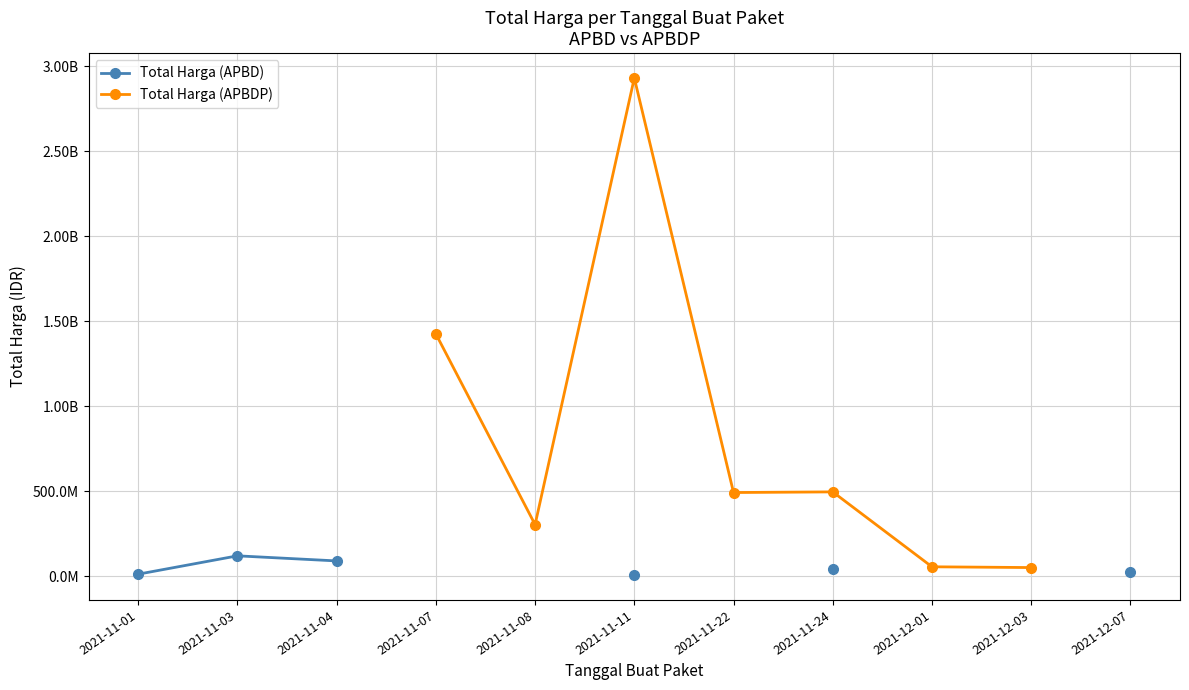

Is the value of Total Harga (APBD) at 2021-12-07 greater than the value of Total Harga (APBDP) at 2021-11-01?

No